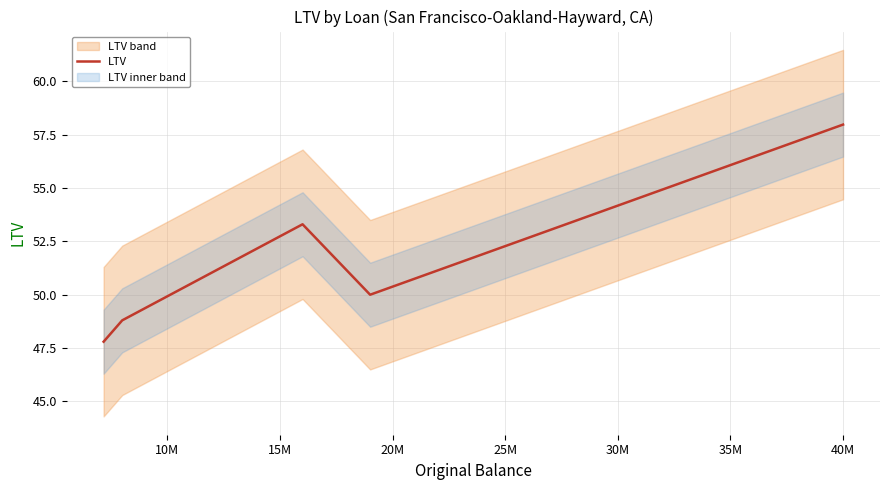

True or false: the data has more than 1 interior local peaks.

False